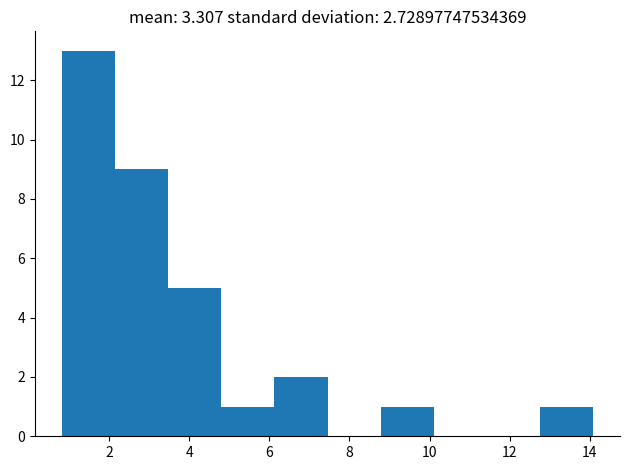

Which range on the x-axis has the tallest bar?

0.8 to 2.2